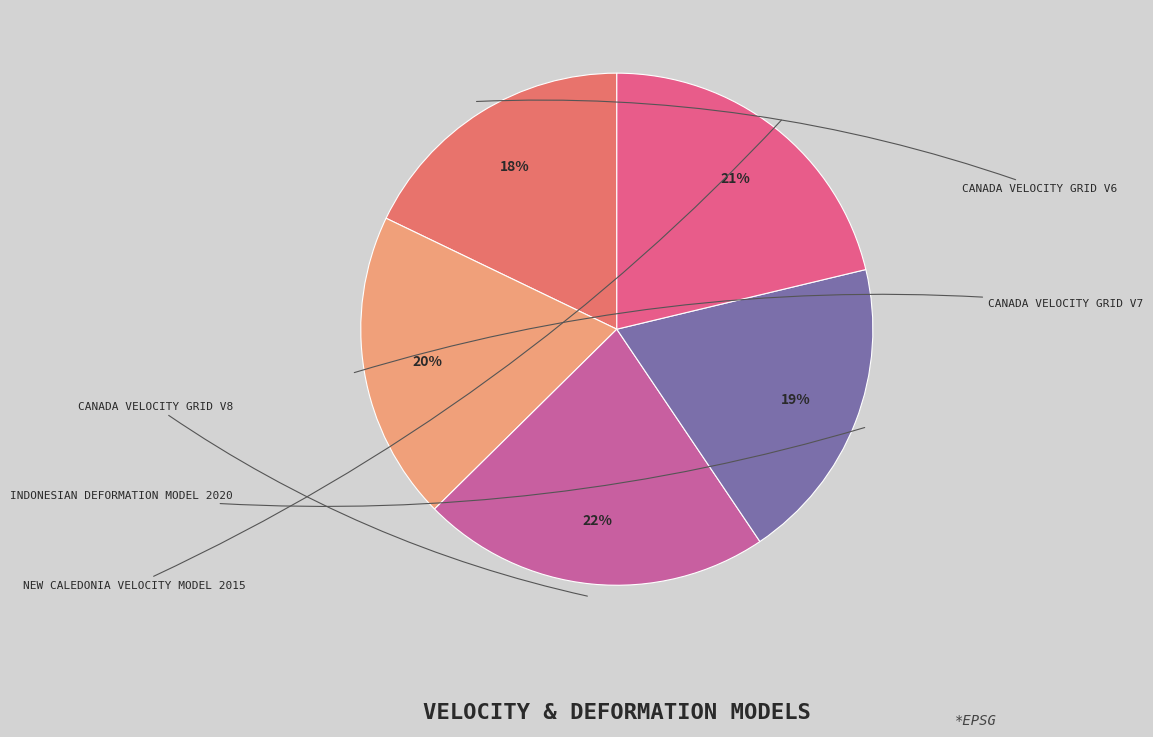

How many segments does this pie chart have?

5